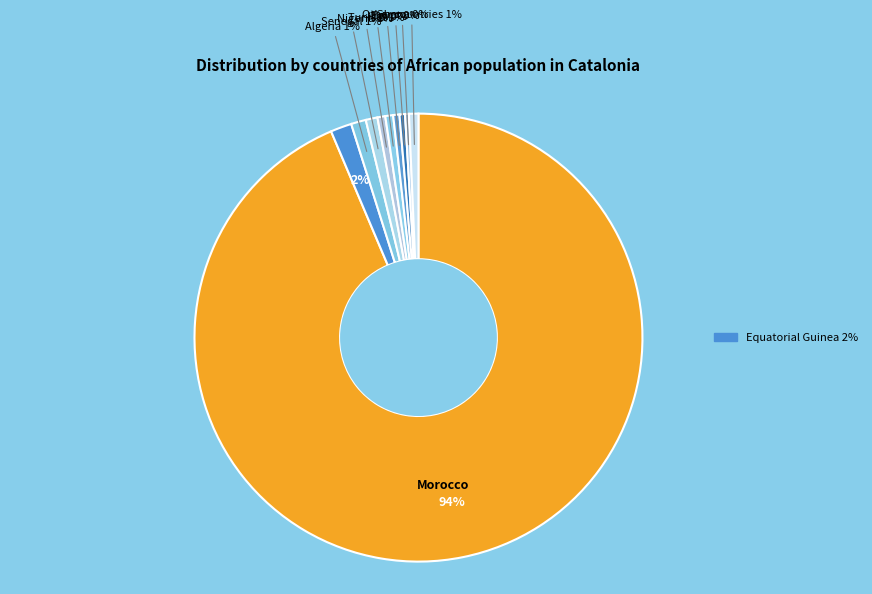

Which category has the biggest portion of the pie?

Morocco